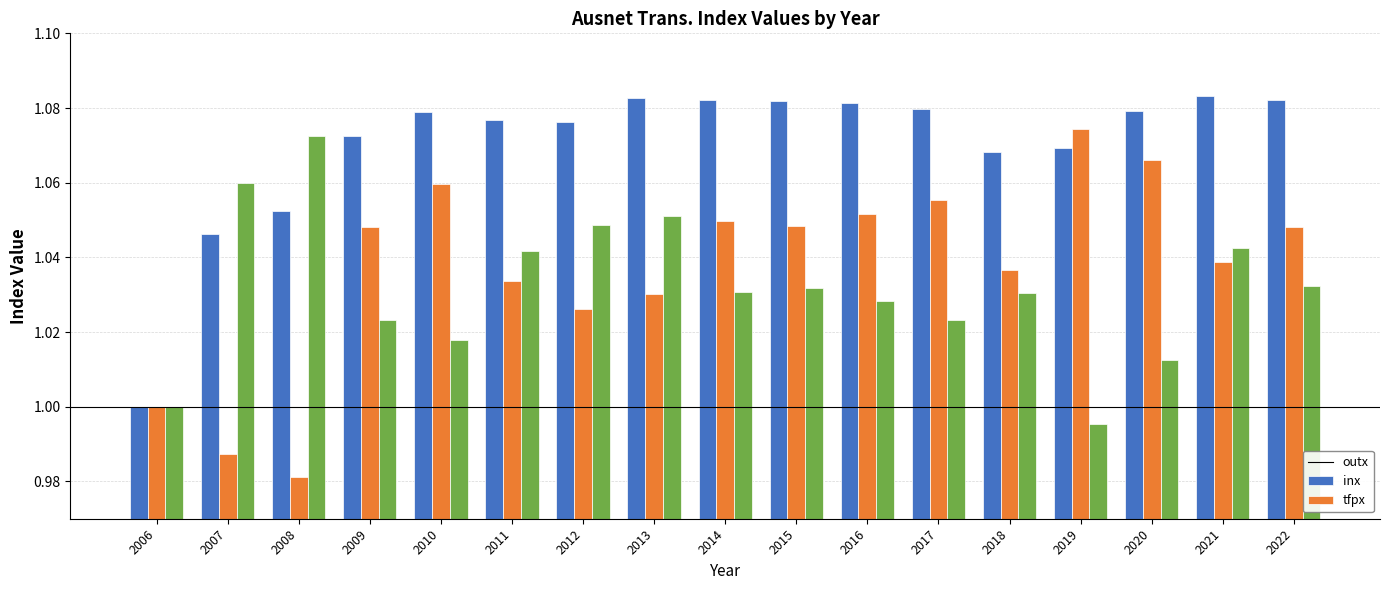

Which series has the largest total across all categories?

outx